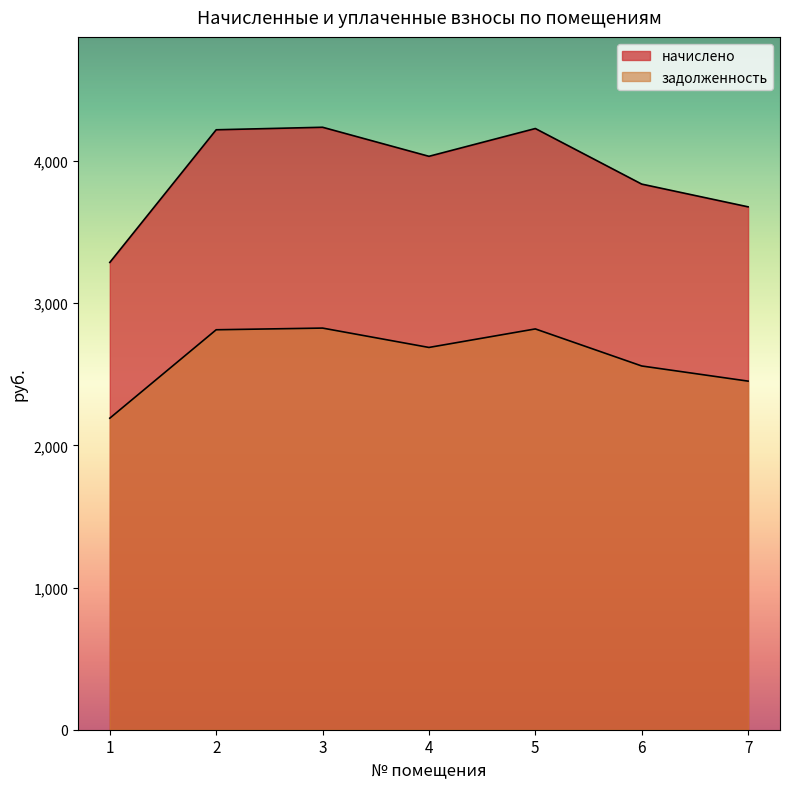

Reading left to right, list all the values displayed in this chart.

начислено: 1=3286.7	2=4219.5	3=4237.2	4=4032.9	5=4228.3	6=3837.4	7=3677.6
задолженность: 1=2191.1	2=2813.0	3=2824.8	4=2688.6	5=2818.9	6=2558.3	7=2451.7